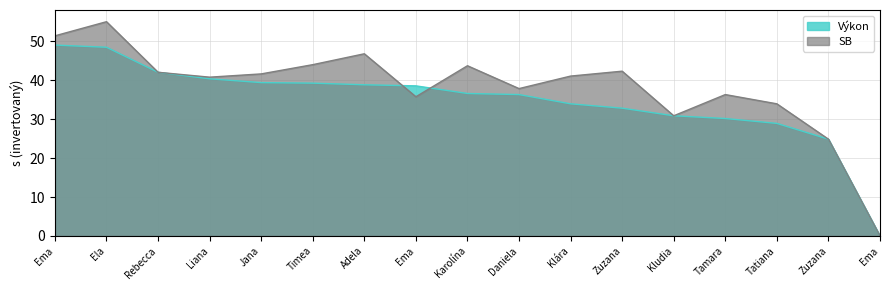

Which series ends up on top after the final intersection of SB and Výkon?

SB